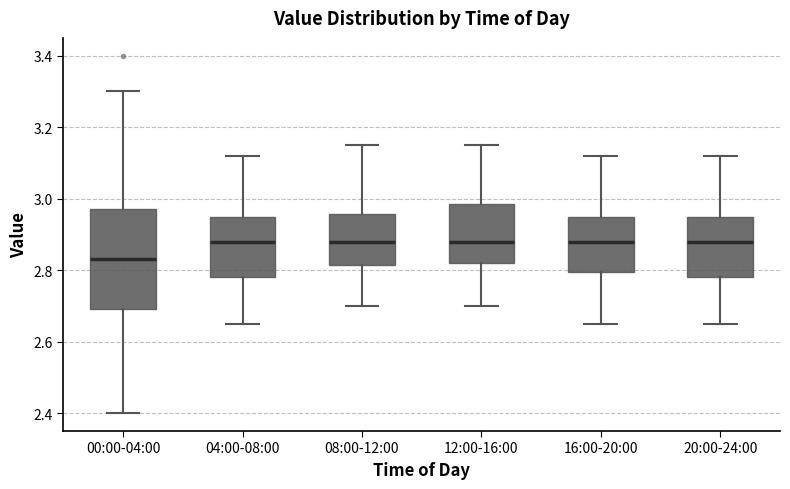

Reading left to right, transcribe this box plot: for each box, give where its median line is, the range the box spans, and where its two whiskers end, as read against the y-axis. The values are not printed on the chart, so give them approximately, as read against the axis.

00:00-04:00: median 2.84, box 2.70 to 2.98, whiskers 2.40 to 3.30
04:00-08:00: median 2.88, box 2.78 to 2.96, whiskers 2.66 to 3.12
08:00-12:00: median 2.88, box 2.82 to 2.96, whiskers 2.70 to 3.16
12:00-16:00: median 2.88, box 2.82 to 2.98, whiskers 2.70 to 3.16
16:00-20:00: median 2.88, box 2.80 to 2.96, whiskers 2.66 to 3.12
20:00-24:00: median 2.88, box 2.78 to 2.96, whiskers 2.66 to 3.12